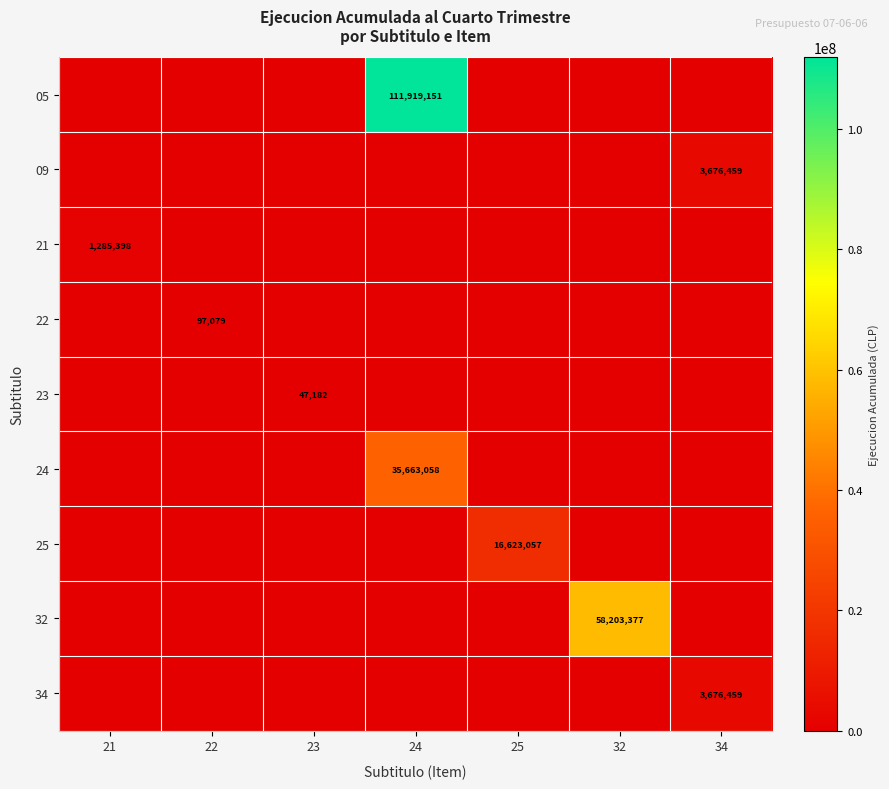

True or false: 32 has a value of 58203377 at 32.

True